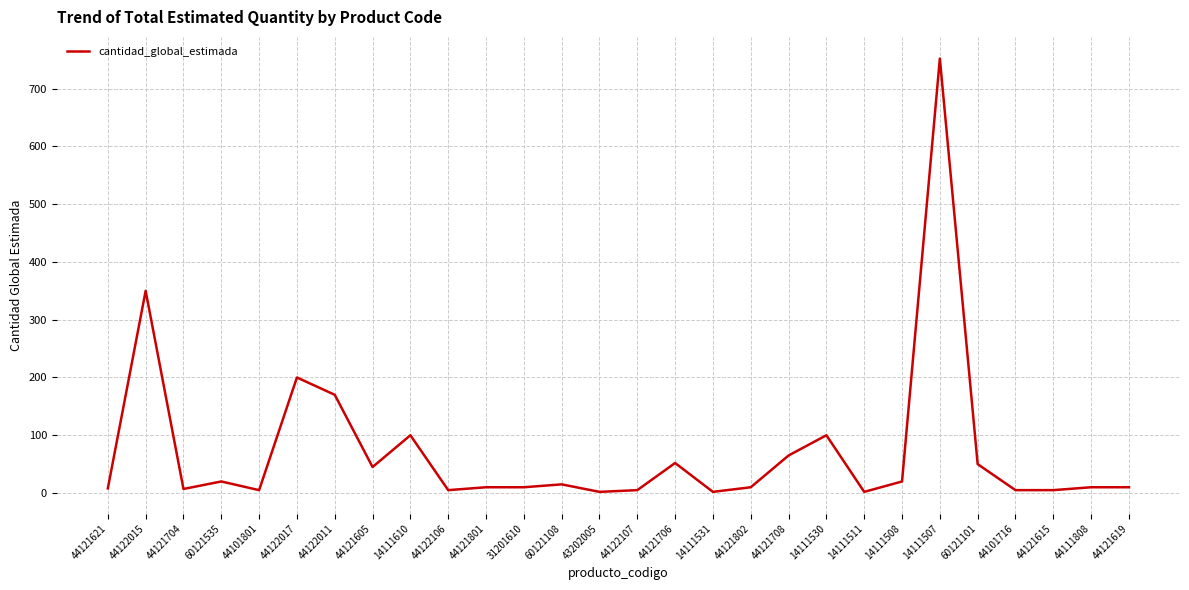

What is the ratio of the value at 14111511 to the value at 14111508?

0.1